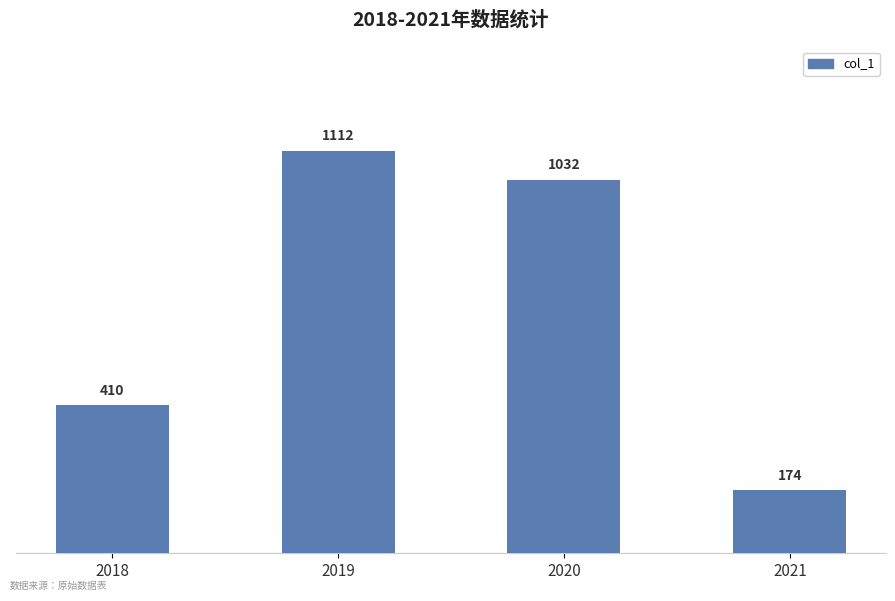

The chart shows a value of 1032 at 2020. True or false?

True